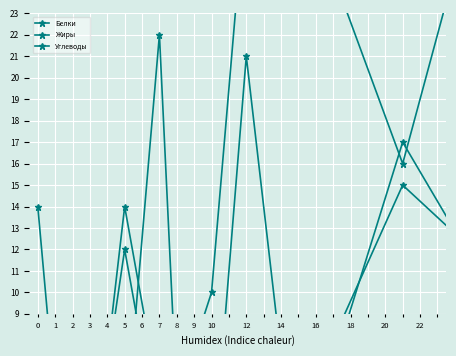

Rank the categories by Жиры value from lowest to highest.

0, 1, 2, 6, 5, 9, 4, 12, 8, 3, 10, 7